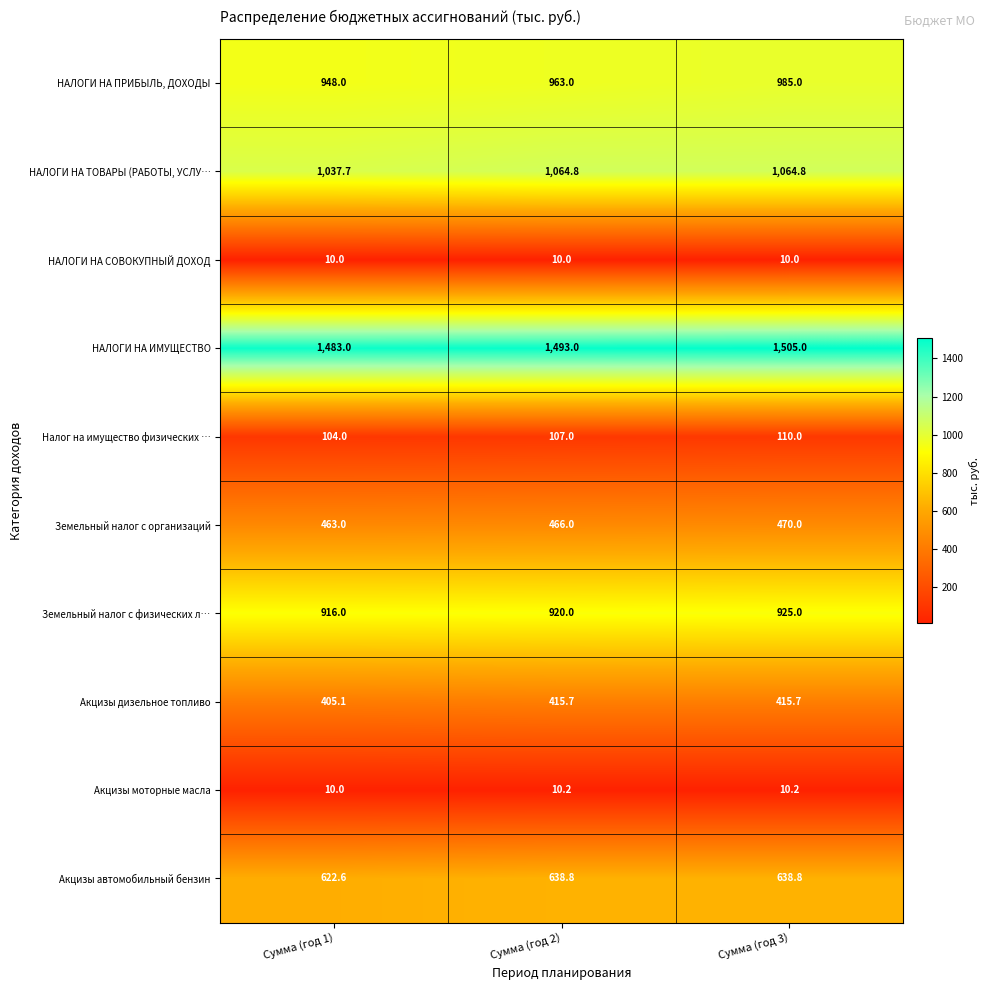

Reading left to right, what are all the values shown in this chart?

НАЛОГИ НА ПРИБЫЛЬ, ДОХОДЫ: 948.0	963.0	985.0
НАЛОГИ НА ТОВАРЫ (РАБОТЫ, УСЛУ…: 1037.7	1064.8	1064.8
НАЛОГИ НА СОВОКУПНЫЙ ДОХОД: 10.0	10.0	10.0
НАЛОГИ НА ИМУЩЕСТВО: 1483.0	1493.0	1505.0
Налог на имущество физических …: 104.0	107.0	110.0
Земельный налог с организаций: 463.0	466.0	470.0
Земельный налог с физических л…: 916.0	920.0	925.0
Акцизы дизельное топливо: 405.1	415.7	415.7
Акцизы моторные масла: 10.0	10.2	10.2
Акцизы автомобильный бензин: 622.6	638.8	638.8